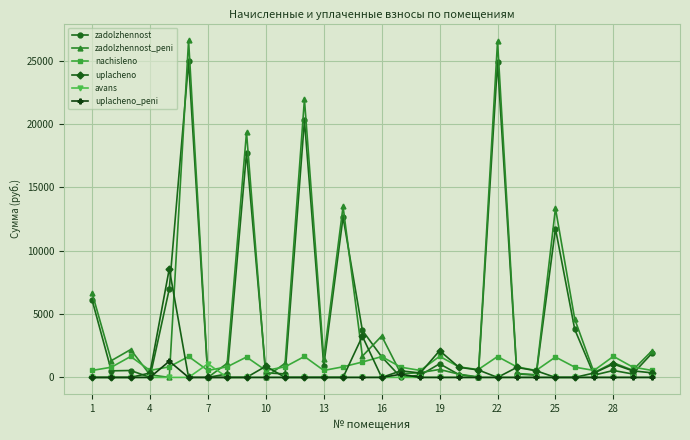

What is the value of the zadolzhennost_peni point at the 22nd from the left?

26532.2